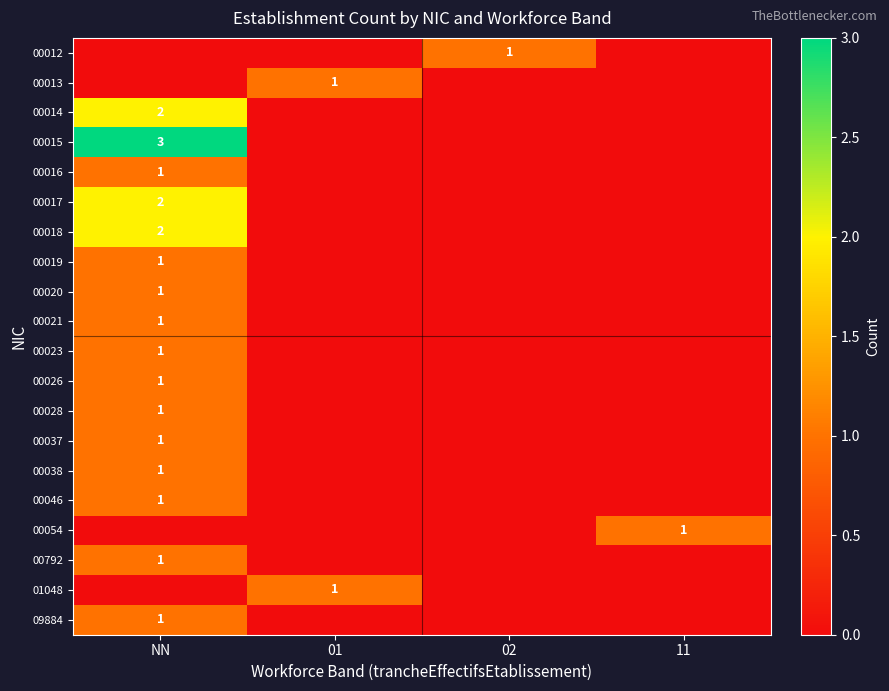

The value of 00016 at NN is 2. True or false?

False